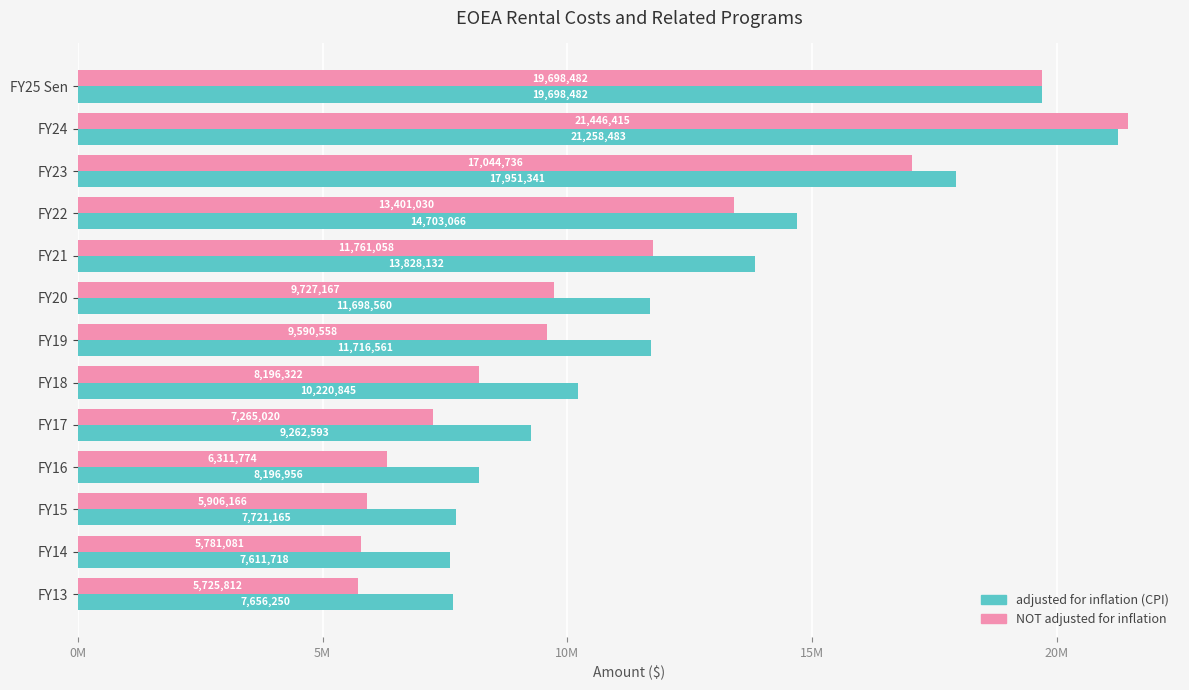

Rank the series by their maximum value, from highest to lowest.

NOT adjusted for inflation, adjusted for inflation (CPI)